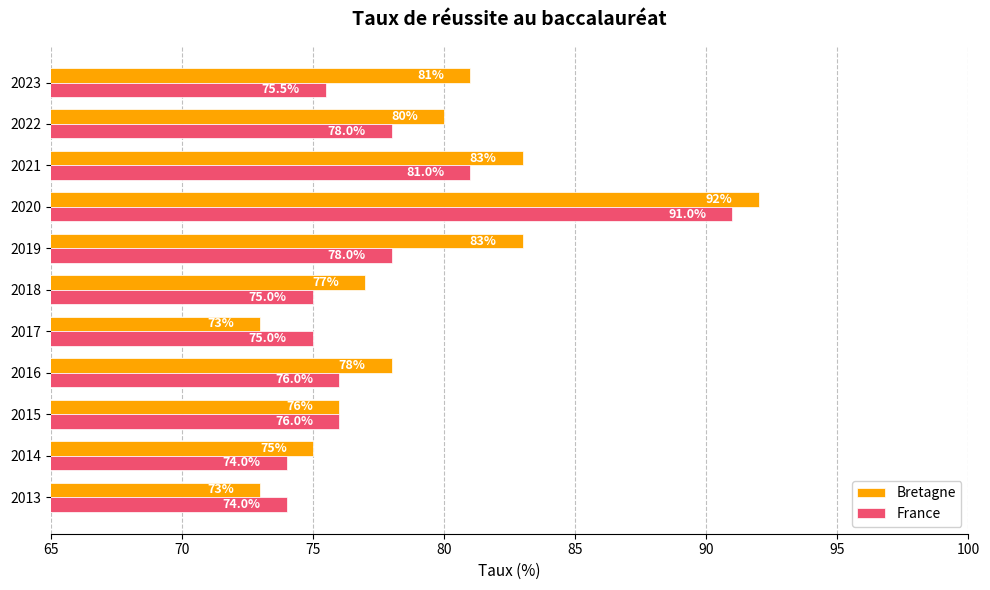

How many categories are shown in the chart?

11